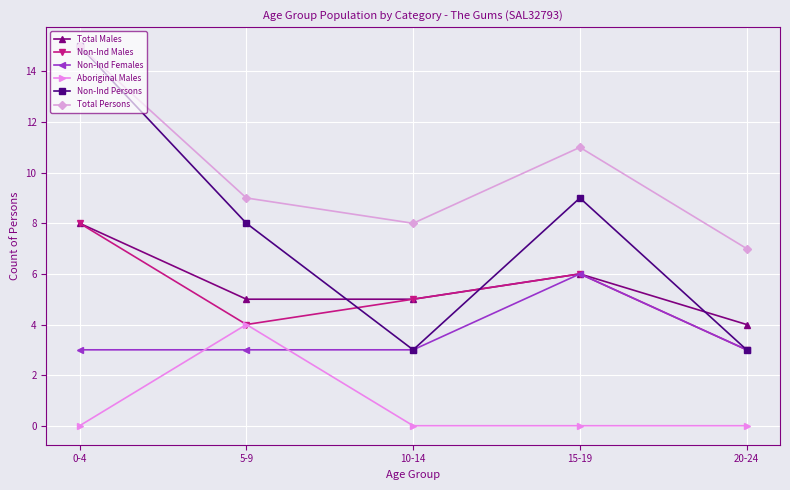

What is the total value across all series at 10-14?

24